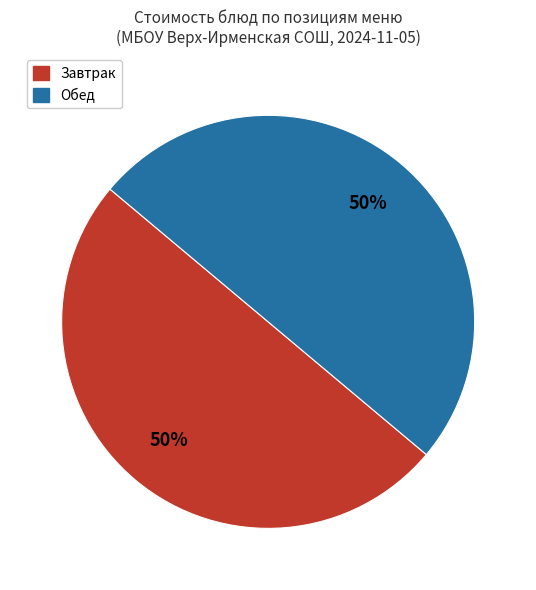

Do Обед and Завтрак together represent more than half of the pie?

Yes